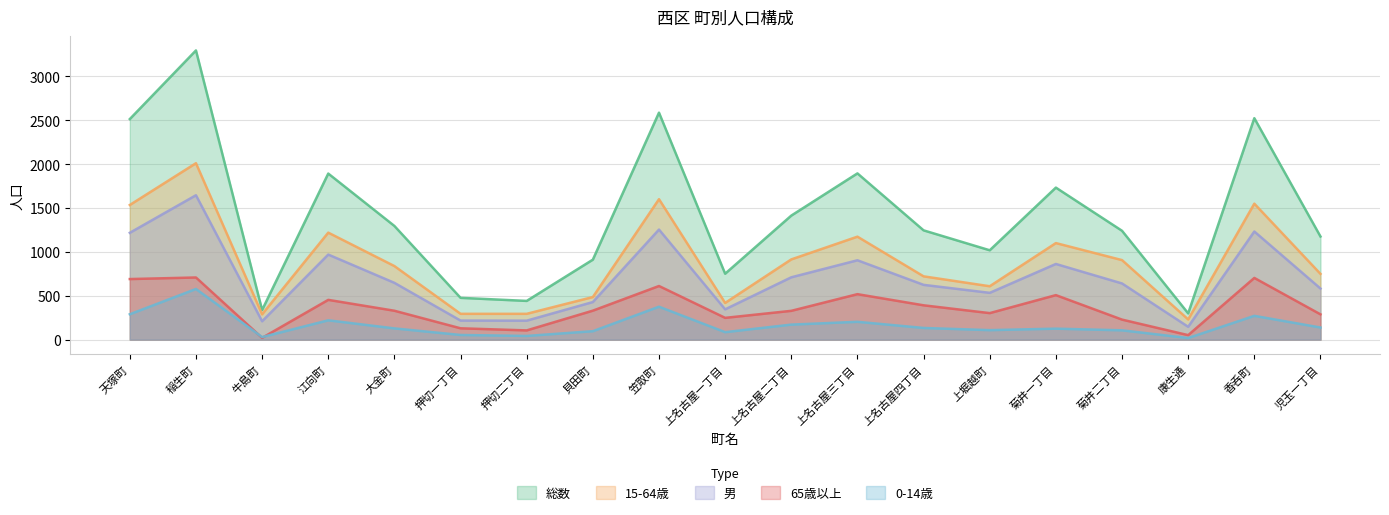

At which category does 総数 reach its first local peak?

稲生町